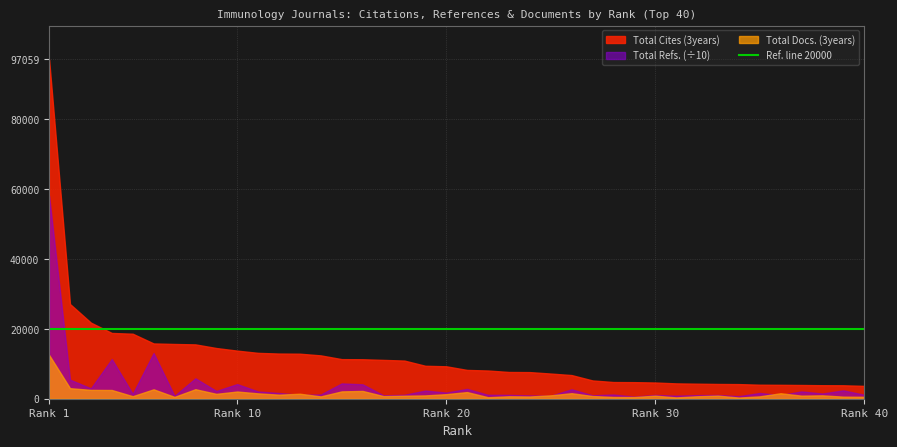

List the labels in order of Total Refs. value, largest first.

1, 6, 4, 8, 2, 15, 10, 16, 3, 21, 26, 39, 19, 9, 37, 11, 20, 35, 12, 38, 5, 14, 28, 40, 18, 22, 13, 23, 30, 33, 36, 32, 27, 17, 24, 31, 25, 7, 34, 29